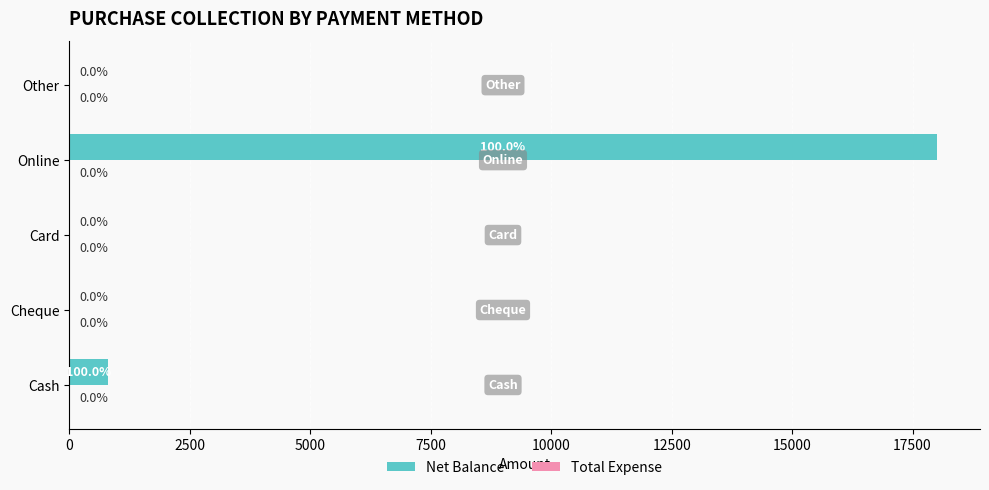

Reading bottom to top, transcribe all the data shown in this chart.

Cash=800	Cheque=0	Card=0	Online=18000	Other=0